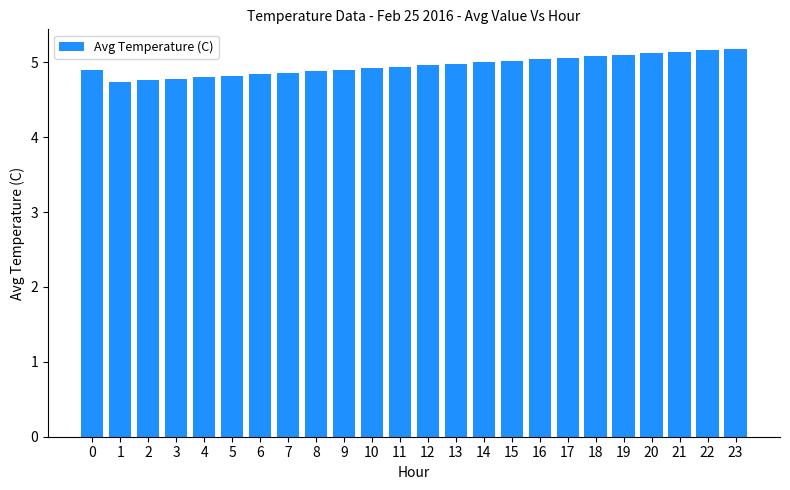

What is the maximum value shown in the chart?

5.2